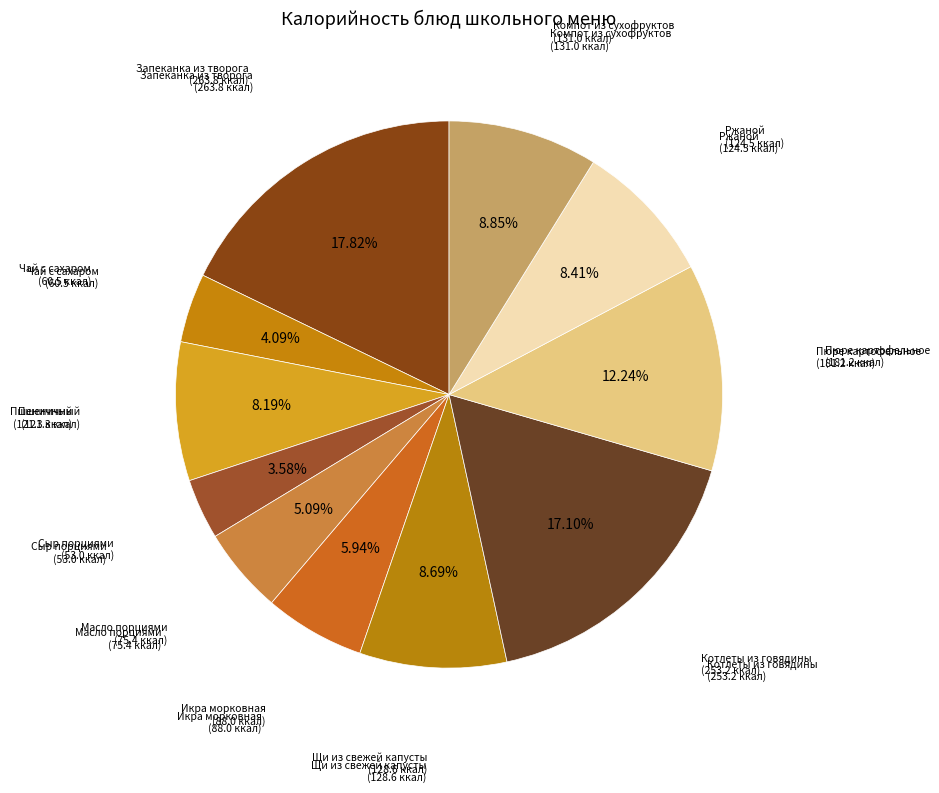

How many slices are in this pie chart?

11